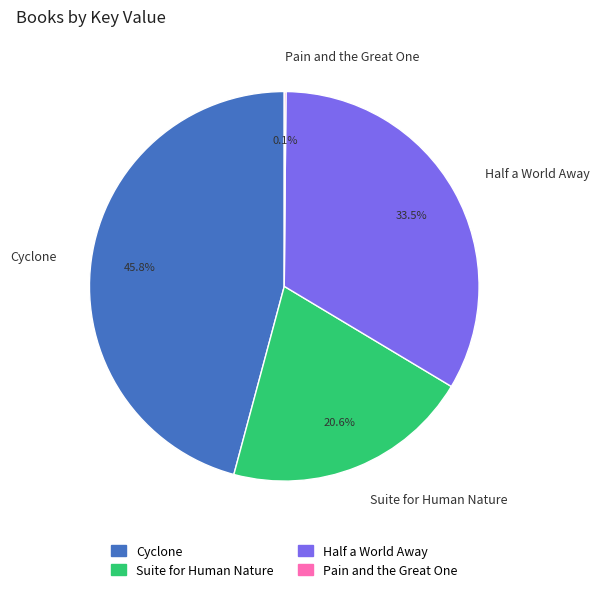

What is the largest slice in the pie chart?

Cyclone